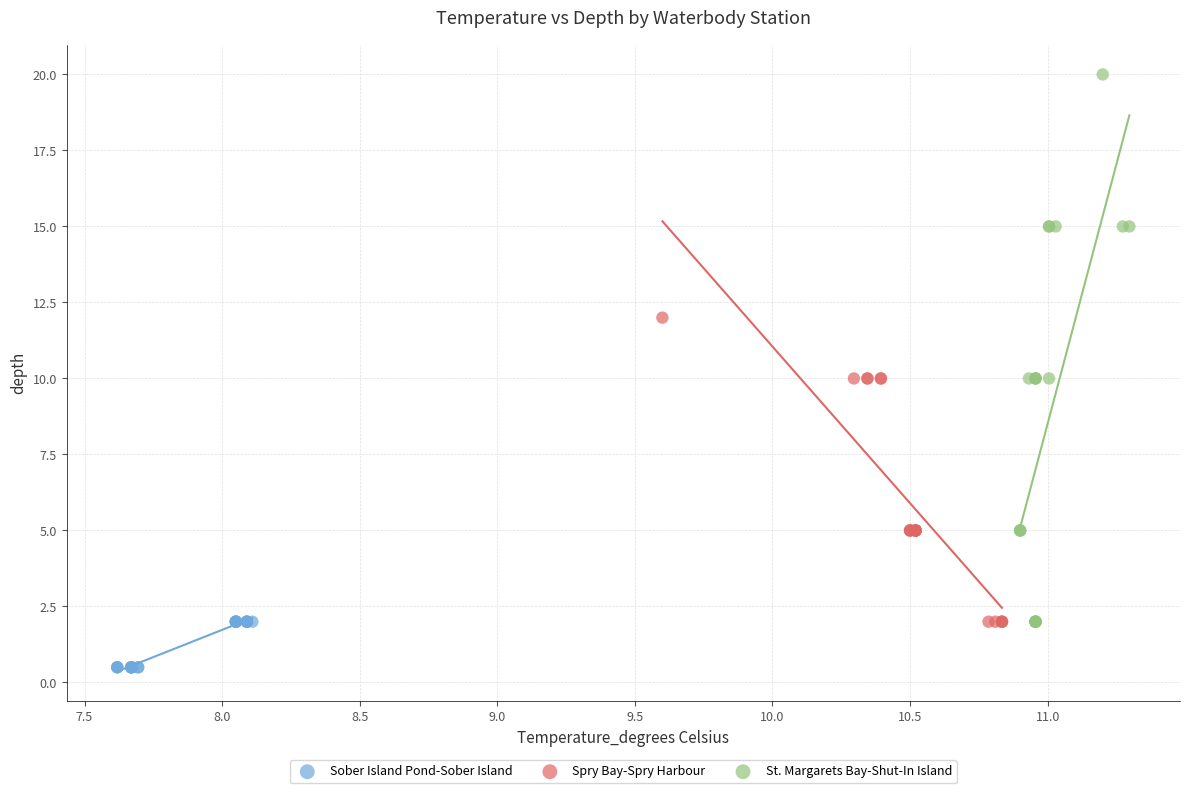

What are all the series names shown in the legend?

Sober Island Pond-Sober Island, Spry Bay-Spry Harbour, St. Margarets Bay-Shut-In Island